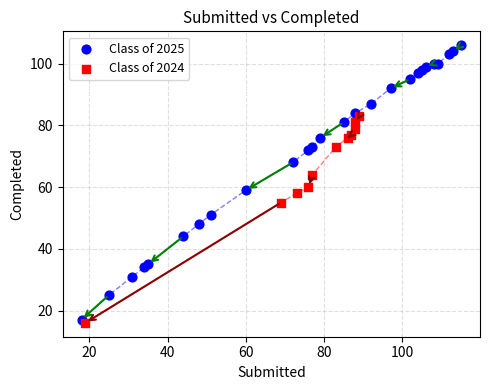

Which series reaches the maximum Y coordinate?

Class of 2025